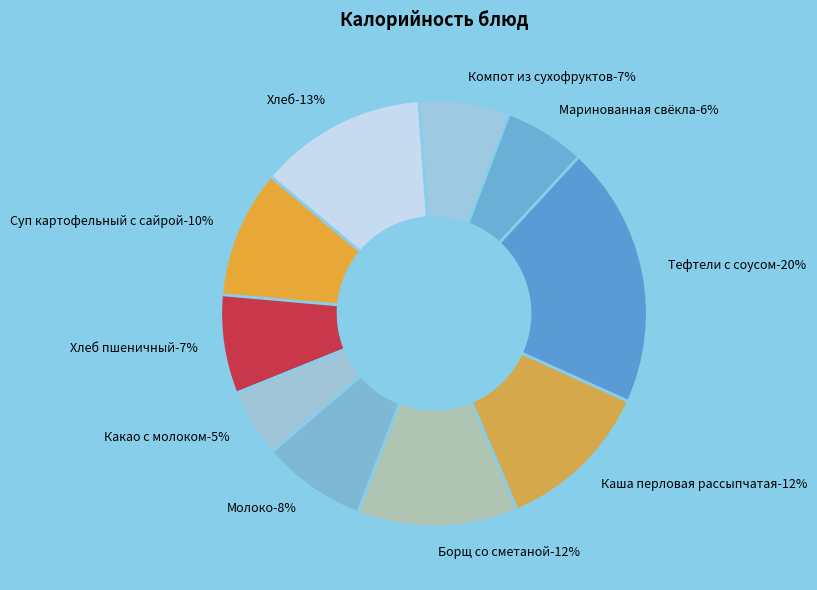

What percentage is the Компот из сухофруктов slice, to the nearest percent?

7%